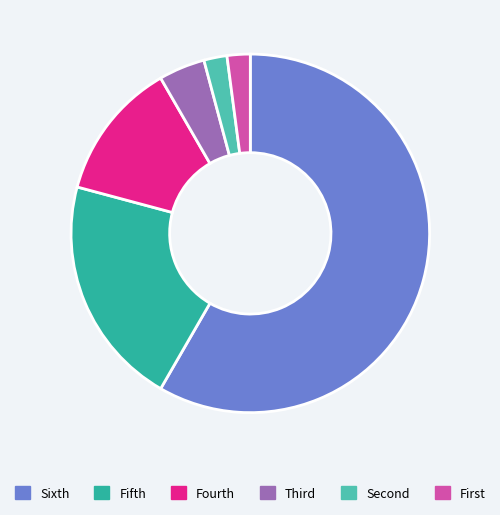

Which slice is the largest?

Sixth